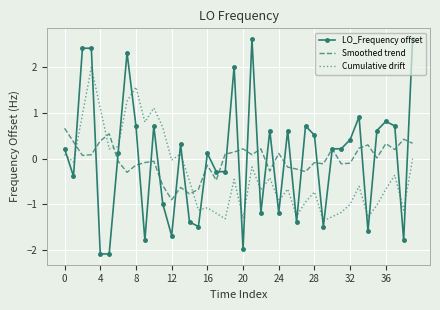

After their last crossing, which series has the higher values: Smoothed trend or Cumulative drift?

Smoothed trend